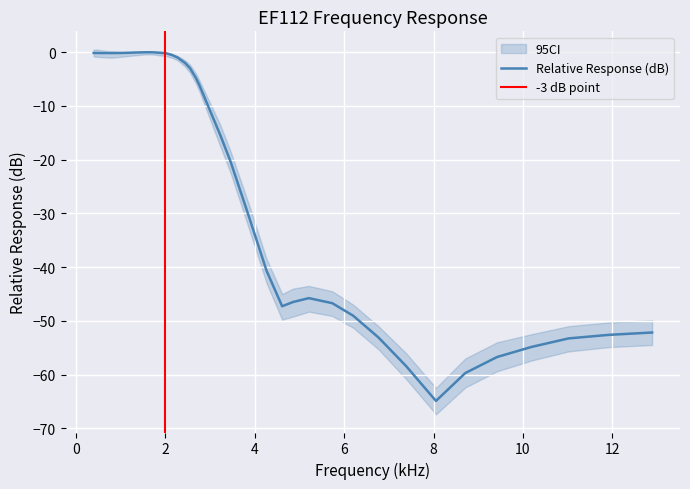

How many categories are shown in the chart?

38